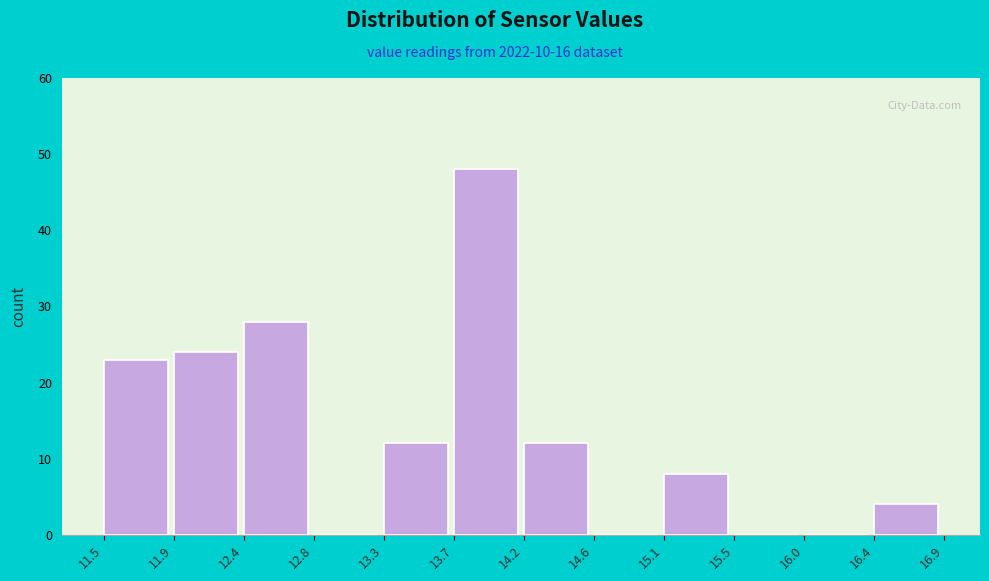

Reading left to right, transcribe this chart: for each bar, give the range it covers on the x-axis and its height. The values are not printed on the chart, so give them approximately, as read against the axis.

11.5 to 11.9: 23
11.9 to 12.4: 24
12.4 to 12.8: 28
12.8 to 13.3: 0
13.3 to 13.7: 12
13.7 to 14.2: 48
14.2 to 14.6: 12
14.6 to 15.1: 0
15.1 to 15.5: 8
15.5 to 16.0: 0
16.0 to 16.4: 0
16.4 to 16.9: 4